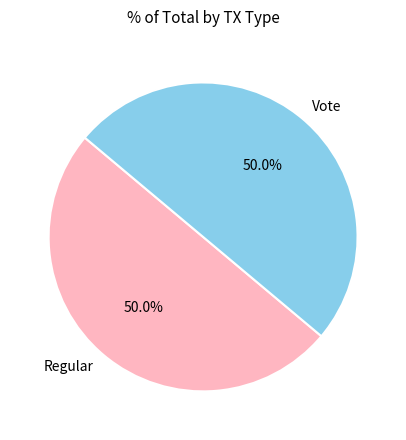

Approximately how many times larger is the value at Vote compared to Regular?

1.0